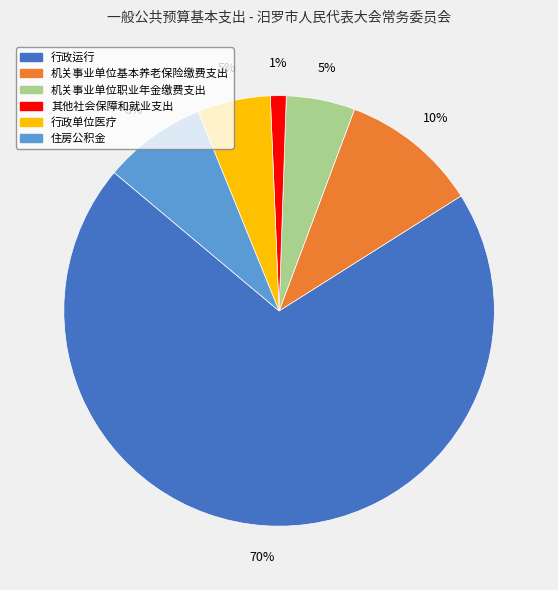

True or false: 住房公积金 accounts for 8% of the total.

True